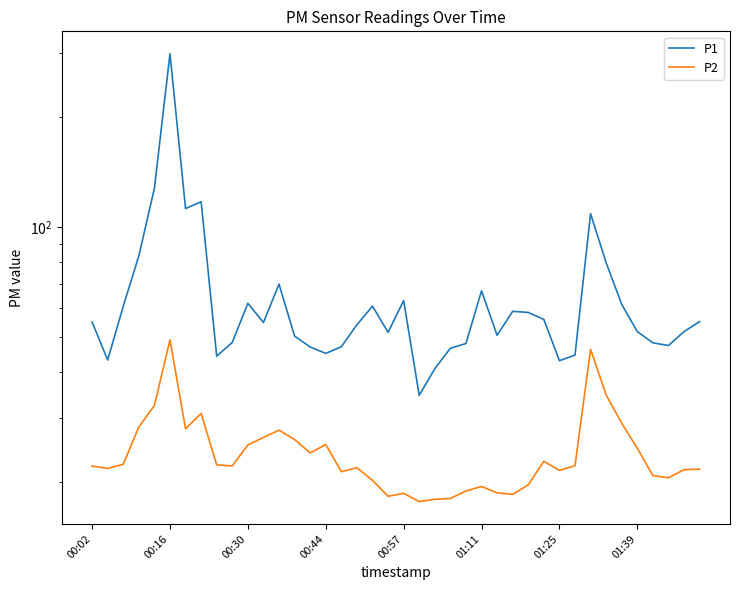

Does the chart display data point markers on the line(s)?

No